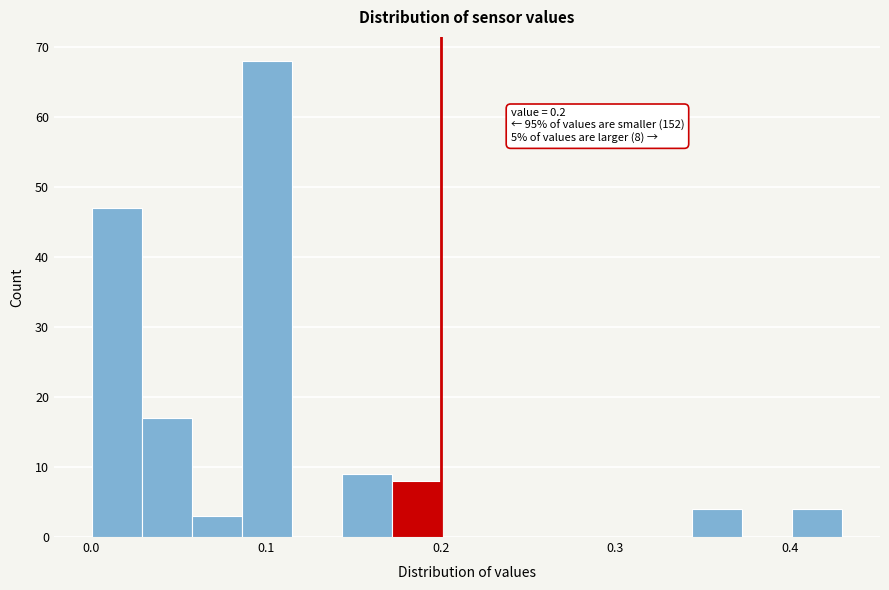

Around what value on the x-axis is the tallest bar? Give the approximate position of its centre, as read against the axis.

0.10